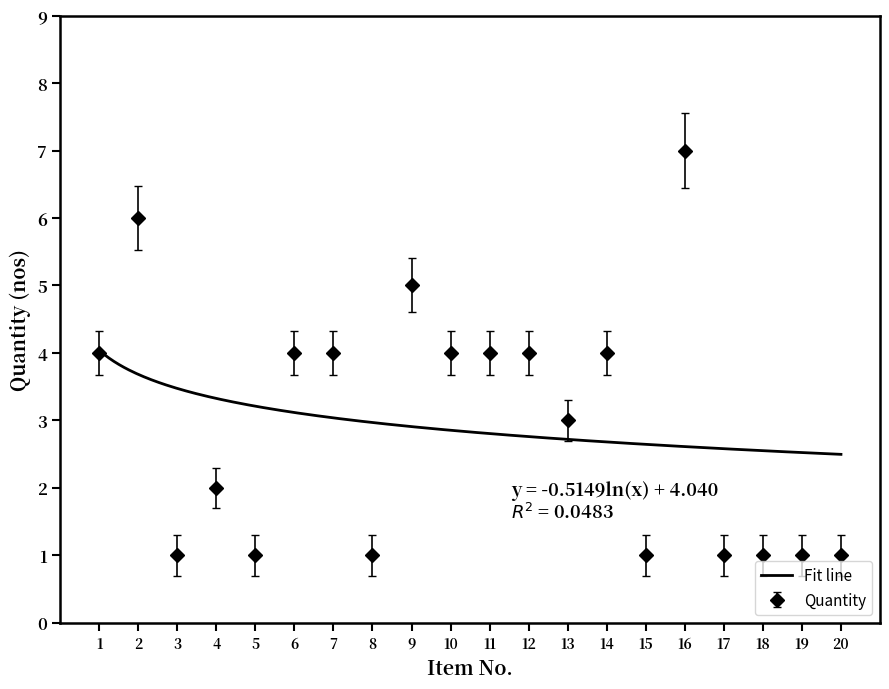

At which category does the data reach its first local valley?

3